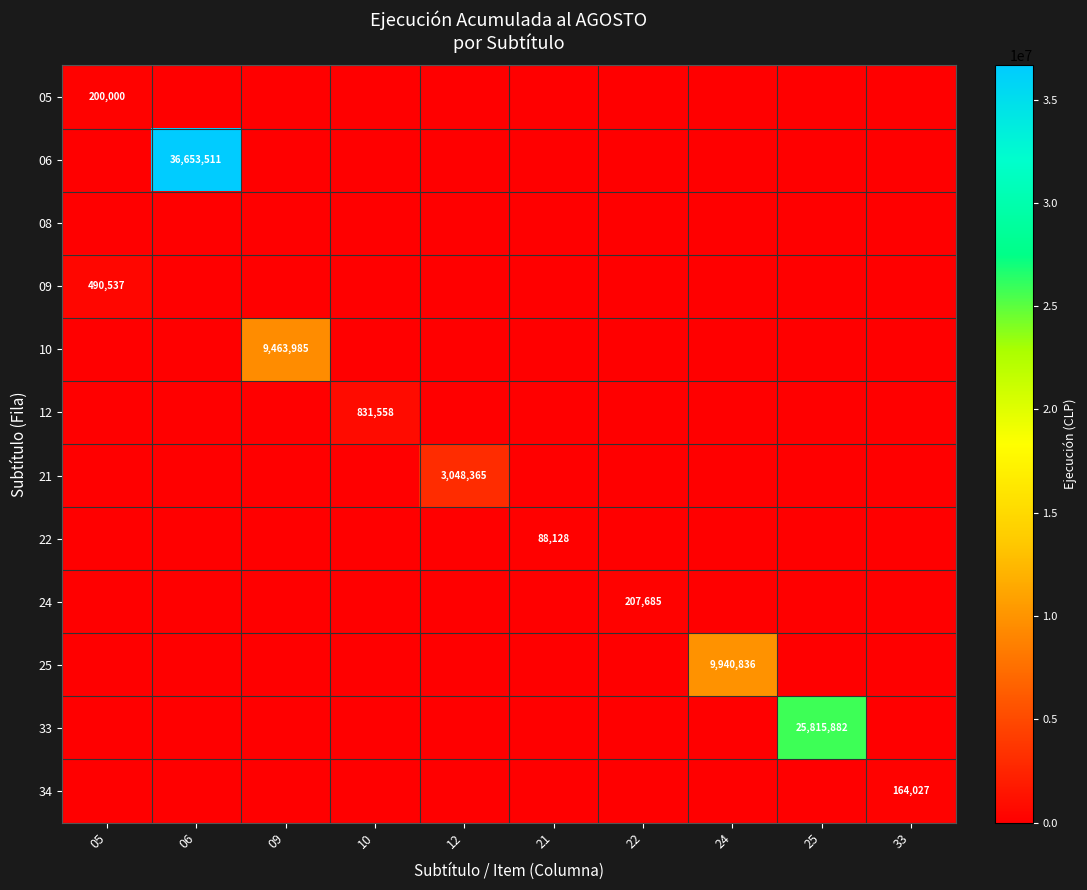

The value of 22 at 09 is -42394. True or false?

False